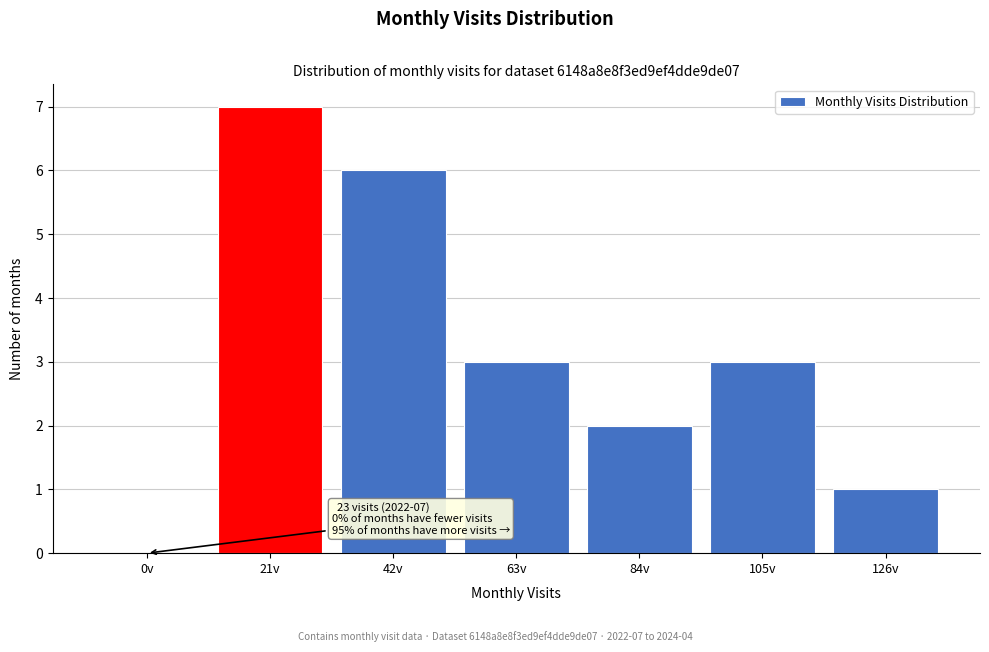

Reading left to right, extract all data points from this chart.

0v=0	21v=7	42v=6	63v=3	84v=2	105v=3	126v=1